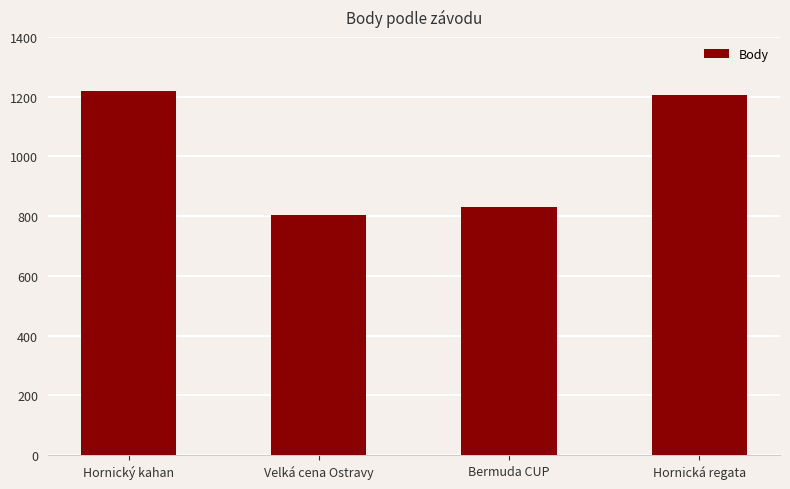

Reading right to left, what are all the values shown in this chart?

Hornická regata=1206	Bermuda CUP=831	Velká cena Ostravy=804	Hornický kahan=1220